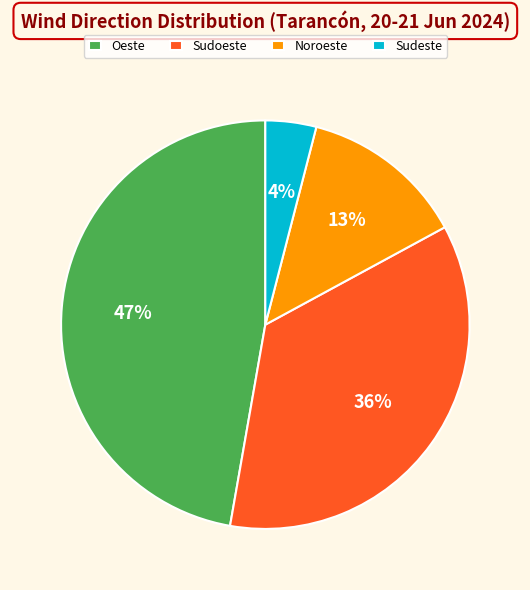

Count the number of slices in the pie.

4